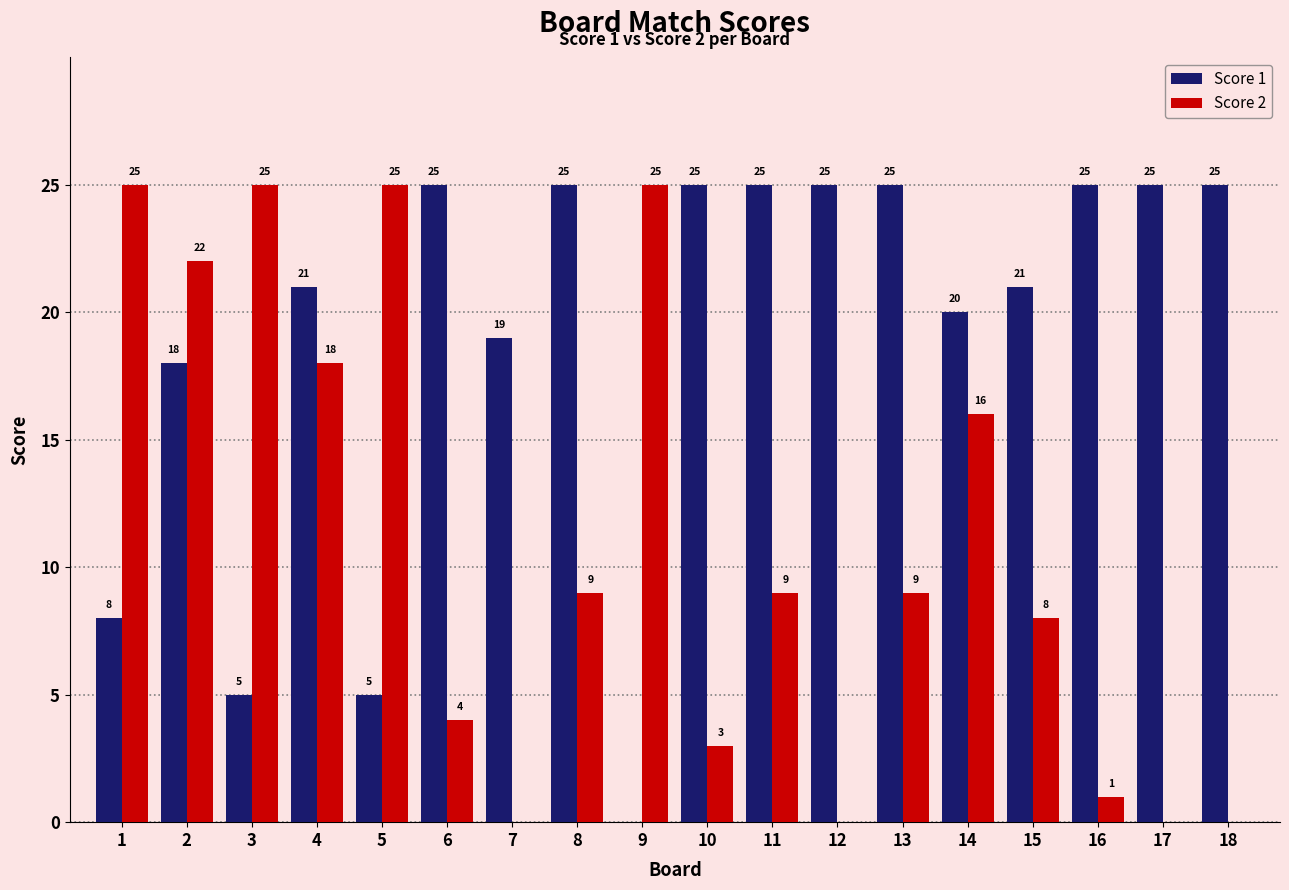

How many positive values does the Score 2 series have?

14